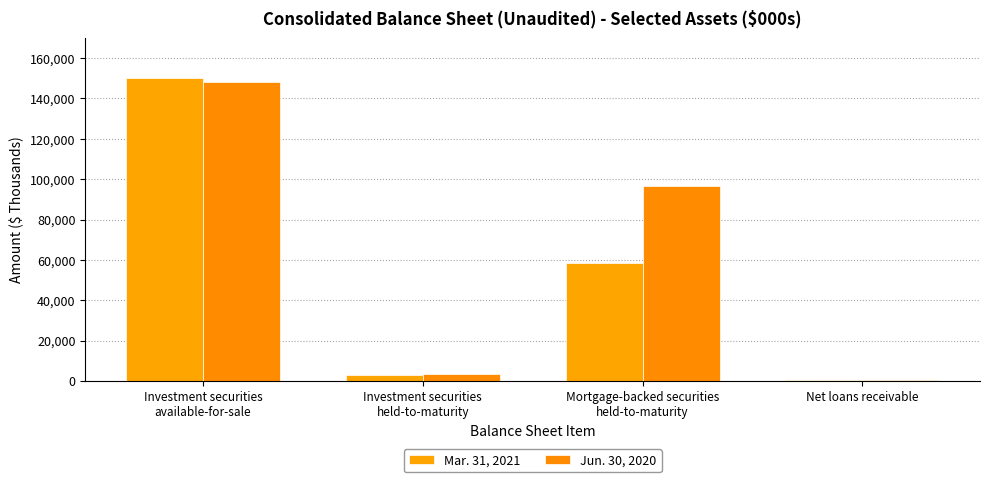

True or false: Mar. 31, 2021 has a value of 2859 at Investment securities
held-to-maturity.

True